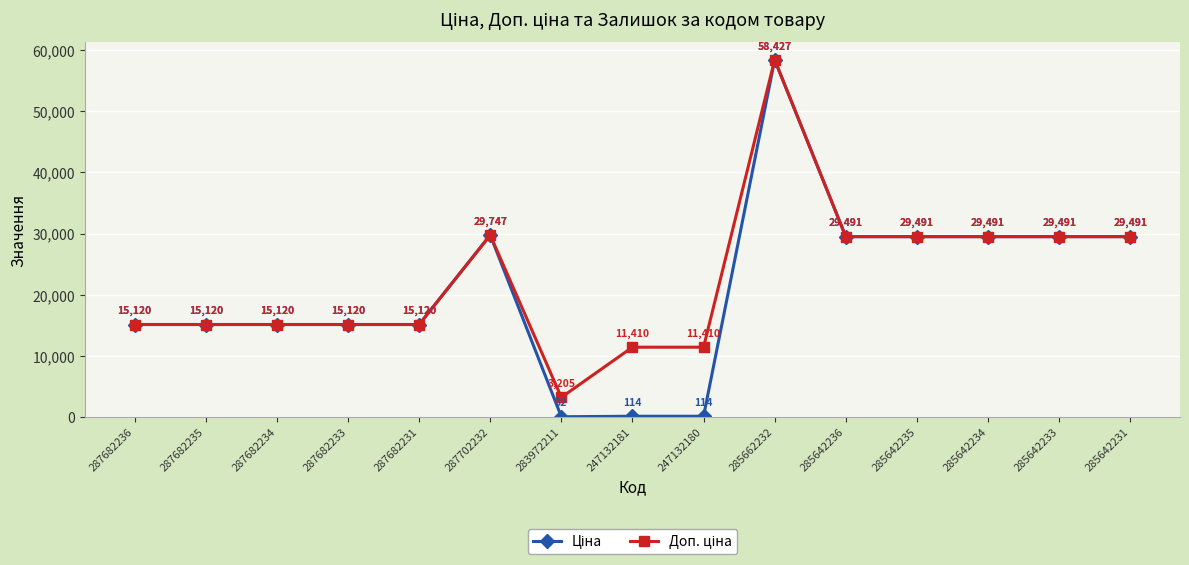

At which category is the sum across all series the highest?

285662232